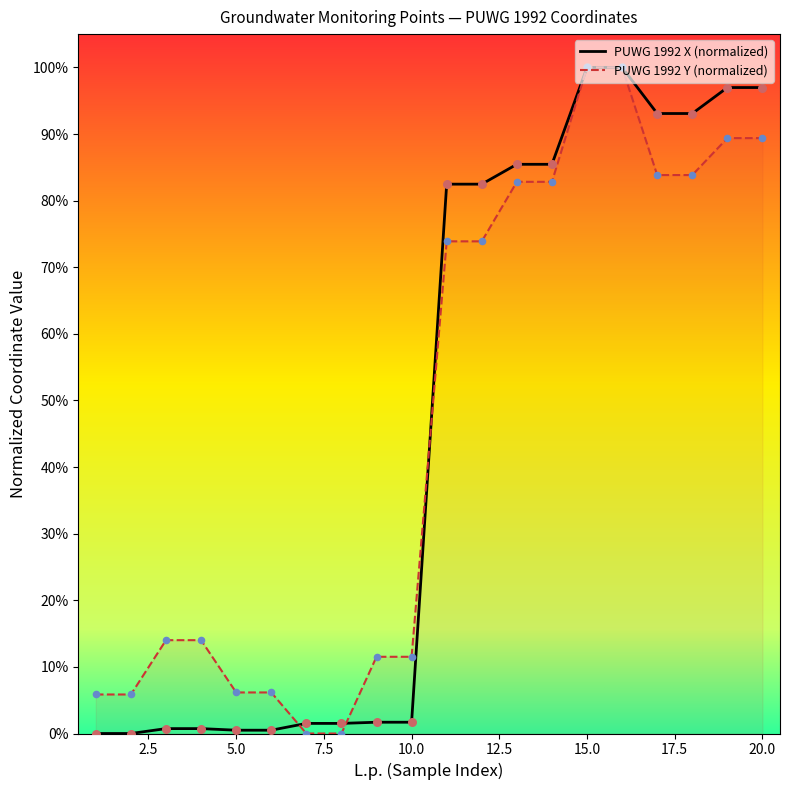

Which series has the largest total across all categories?

PUWG 1992 Y